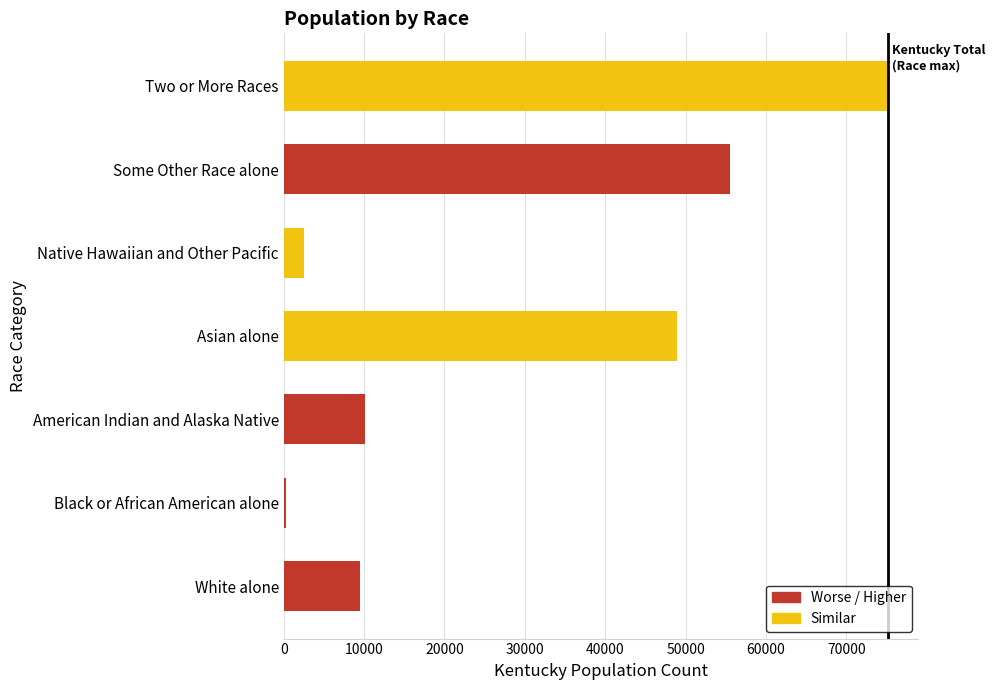

What is the difference between the values at White alone and Two or More Races?

65689